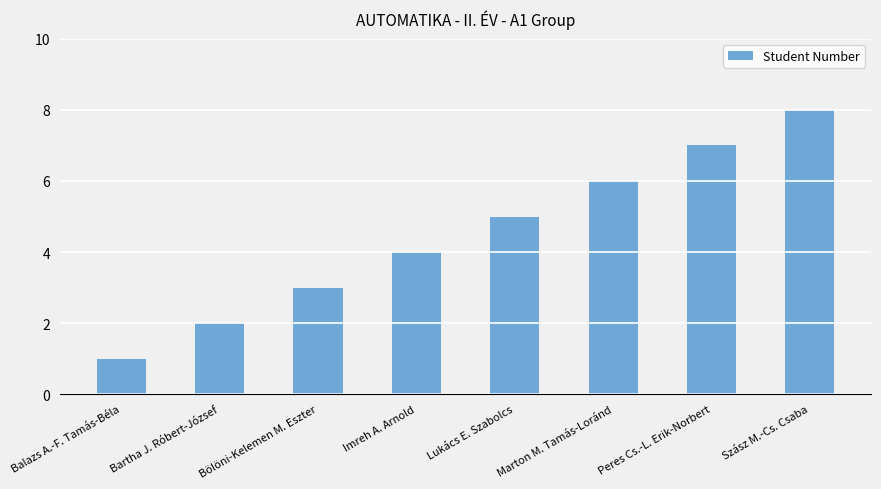

How many bars are there in total?

8